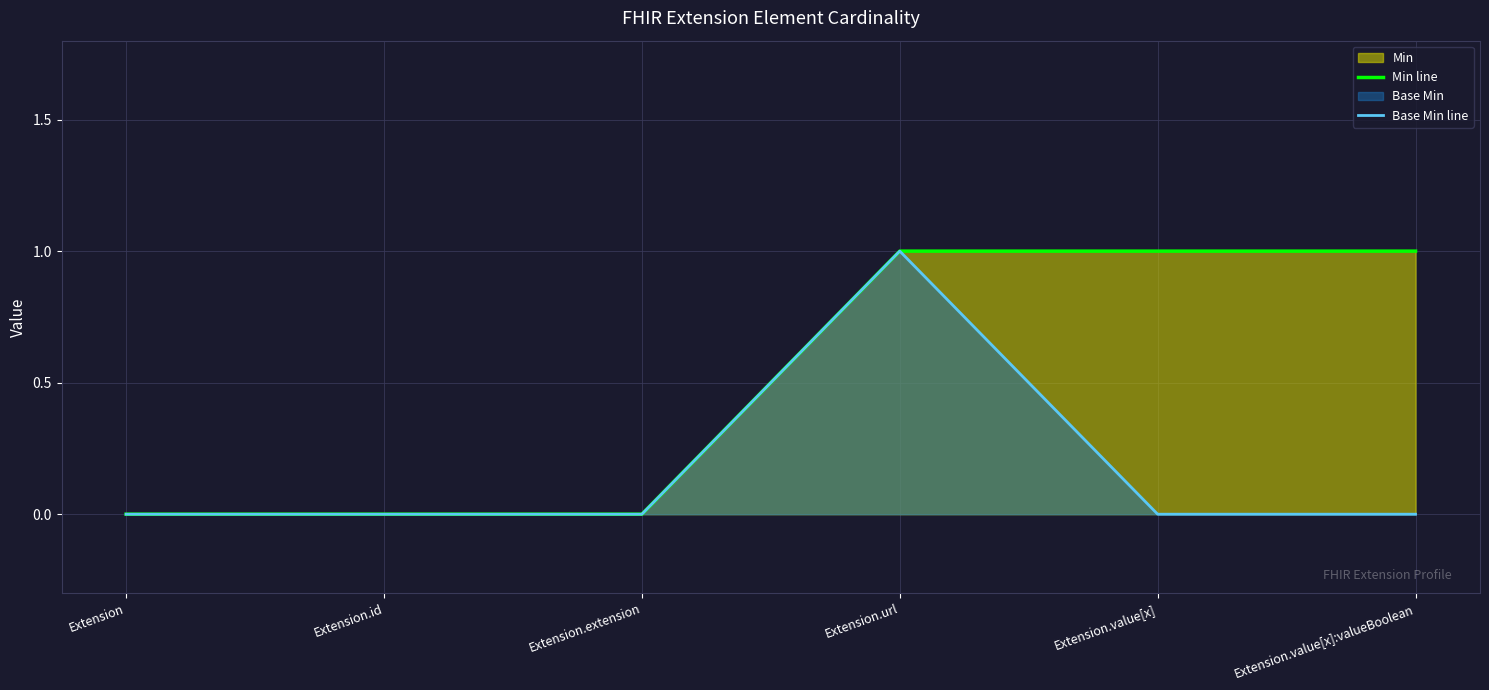

Reading left to right, list all the values displayed in this chart.

Min line: Extension=0	Extension.id=0	Extension.extension=0	Extension.url=1	Extension.value[x]=1	Extension.value[x]:valueBoolean=1
Base Min line: Extension=0	Extension.id=0	Extension.extension=0	Extension.url=1	Extension.value[x]=0	Extension.value[x]:valueBoolean=0